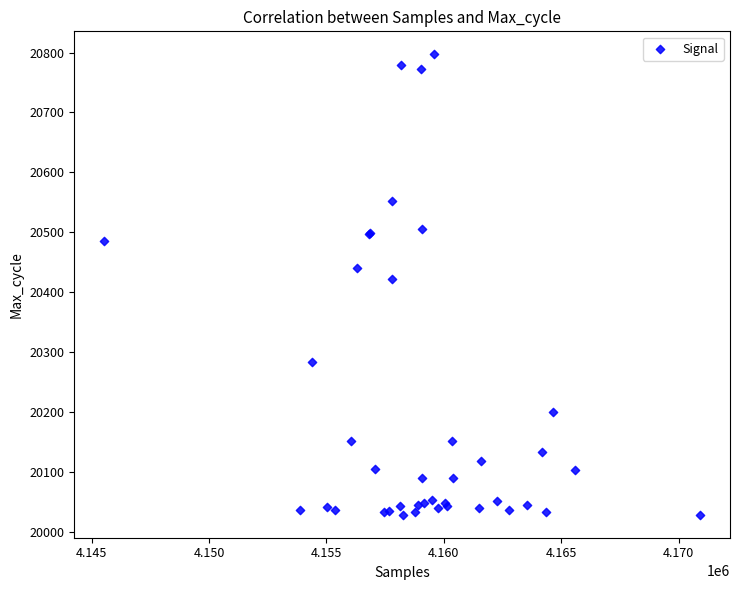

What Y value in the scatter plot is closest to 20413?

20422